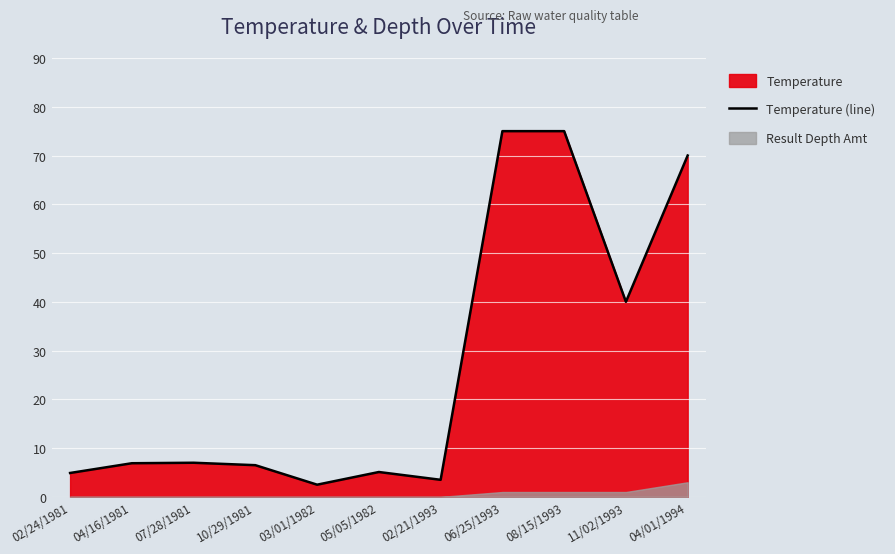

At which category does the data reach its first local peak?

07/28/1981